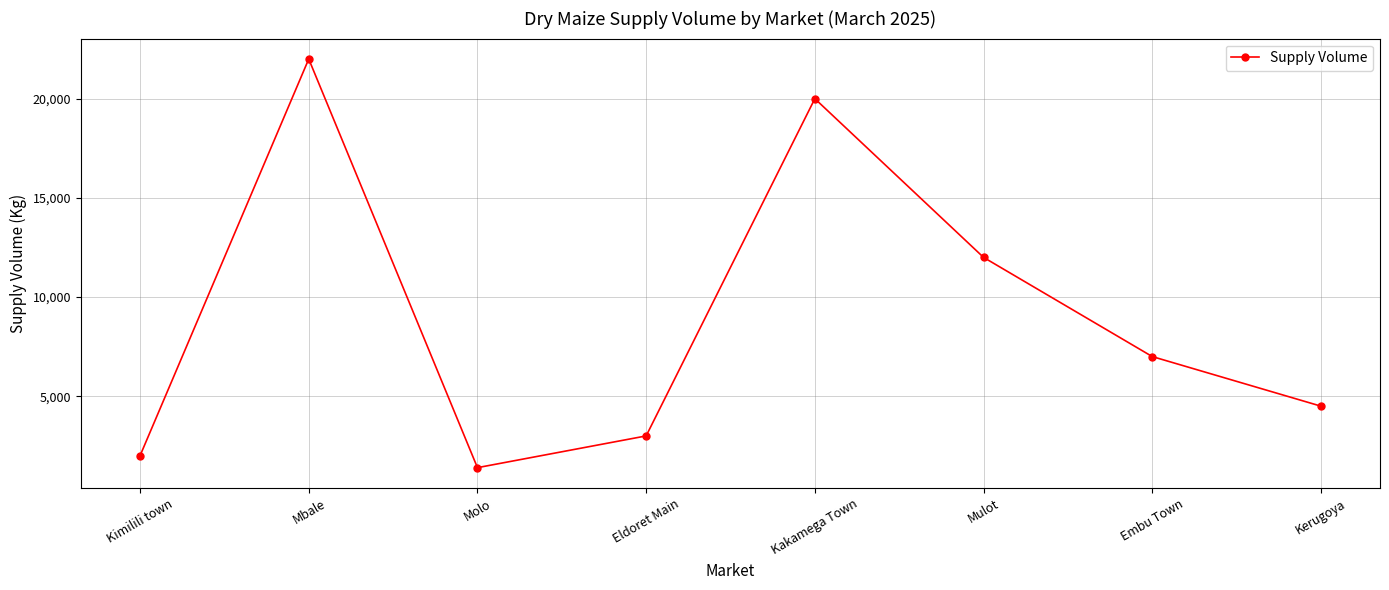

Reading left to right, what are all the values shown in this chart?

Kimilili town=2000	Mbale=22000	Molo=1400	Eldoret Main=3000	Kakamega Town=20000	Mulot=12000	Embu Town=7000	Kerugoya=4500